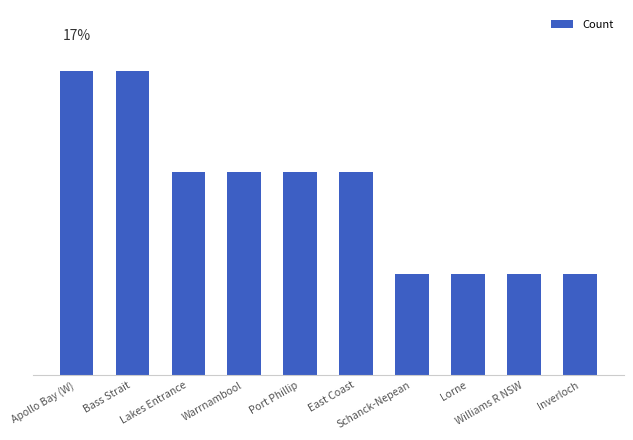

What value does the data have at Lorne?

5.6